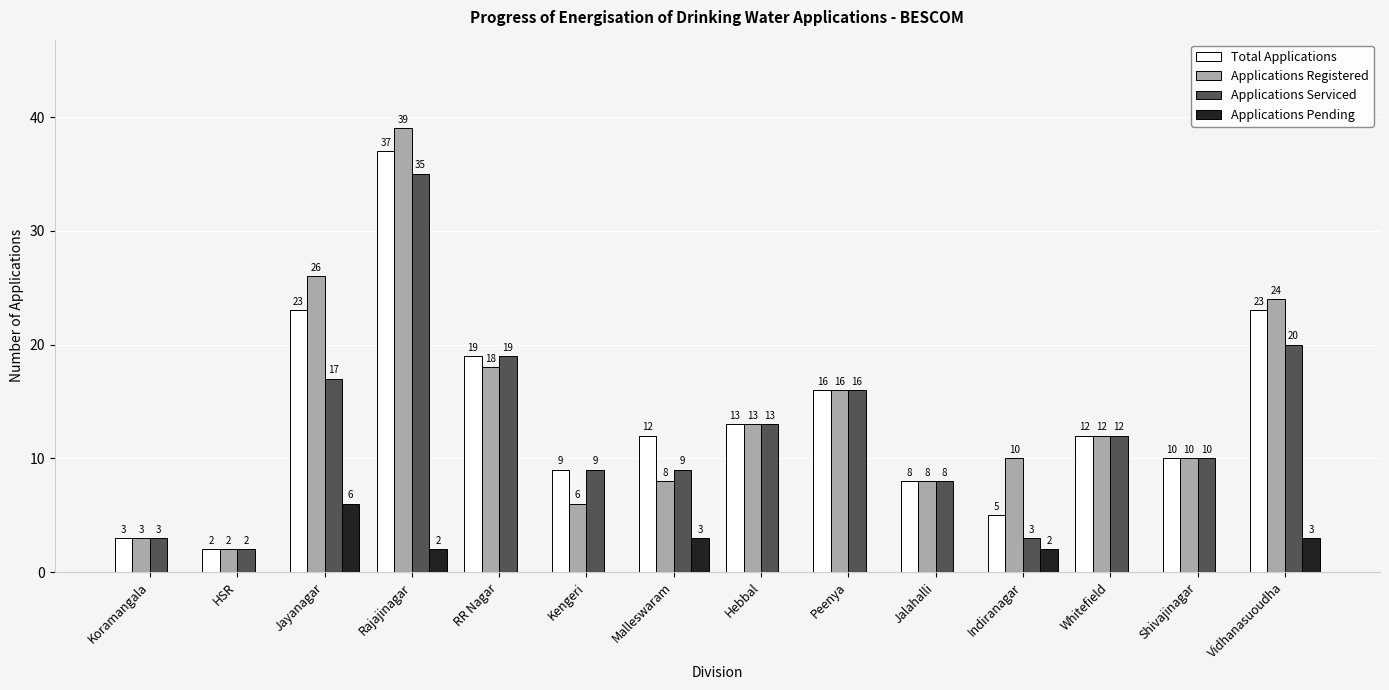

Where is Applications Registered nearest to the value 20?

RR Nagar